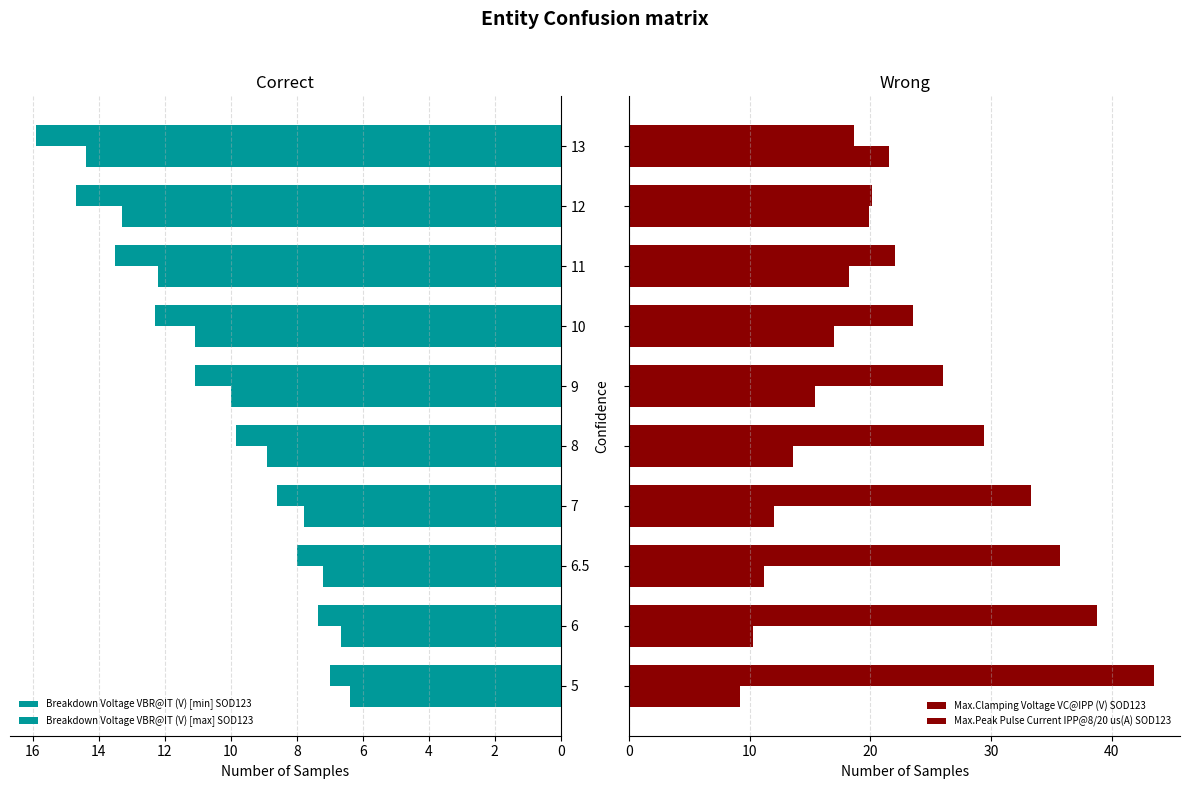

List the series in order of their peak value, highest first.

Max.Peak Pulse Current IPP@8/20 us(A) SOD123, Max.Clamping Voltage VC@IPP (V) SOD123, Breakdown Voltage VBR@IT (V) [max] SOD123, Breakdown Voltage VBR@IT (V) [min] SOD123